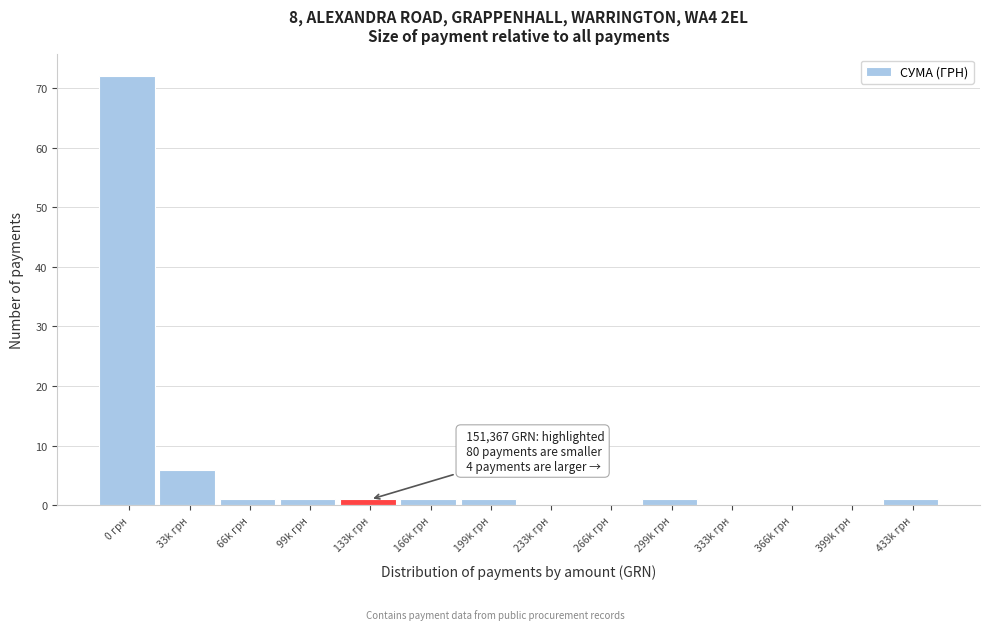

Reading right to left, extract all data points from this chart.

433k грн=1	399k грн=0	366k грн=0	333k грн=0	299k грн=1	266k грн=0	233k грн=0	199k грн=1	166k грн=1	133k грн=1	99k грн=1	66k грн=1	33k грн=6	0 грн=72